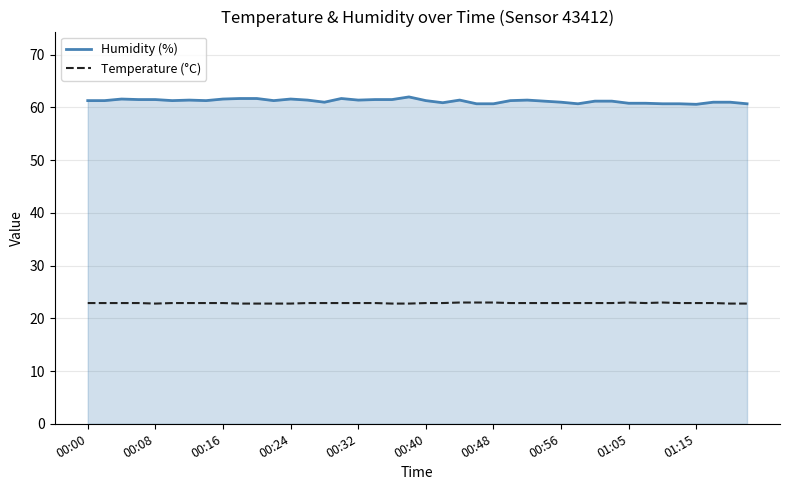

What is the average value of the Humidity (%) series?

61.2